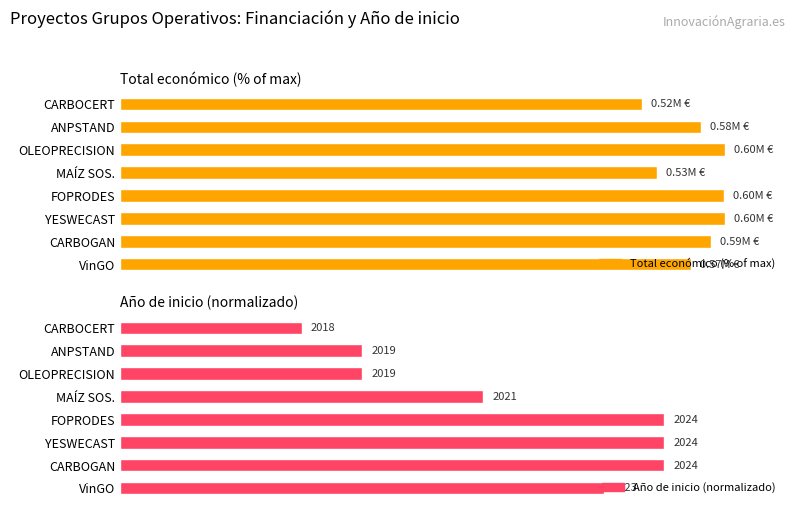

How many bars are there in total?

16